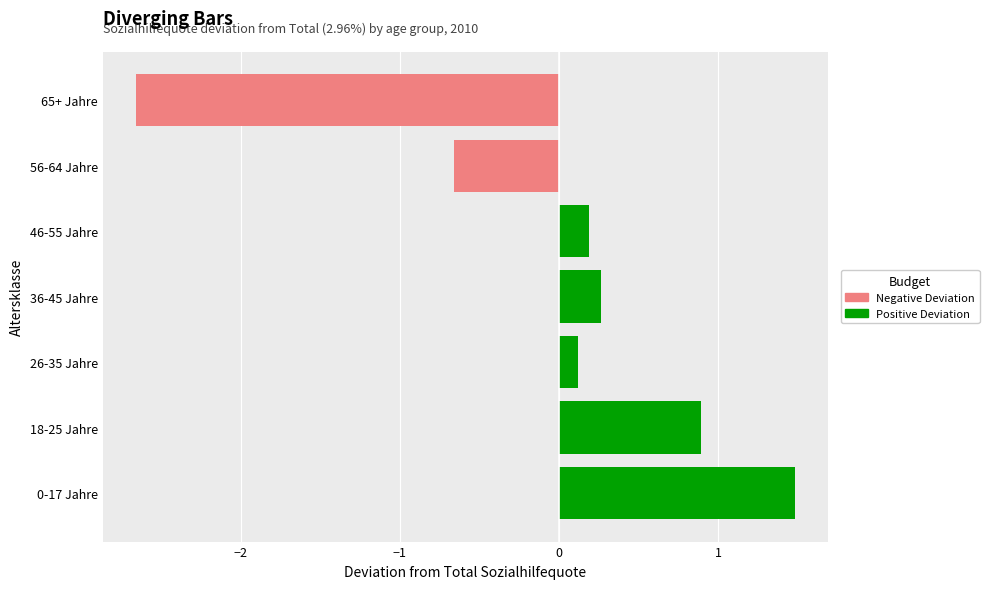

What is the difference between the maximum and minimum values?

4.1